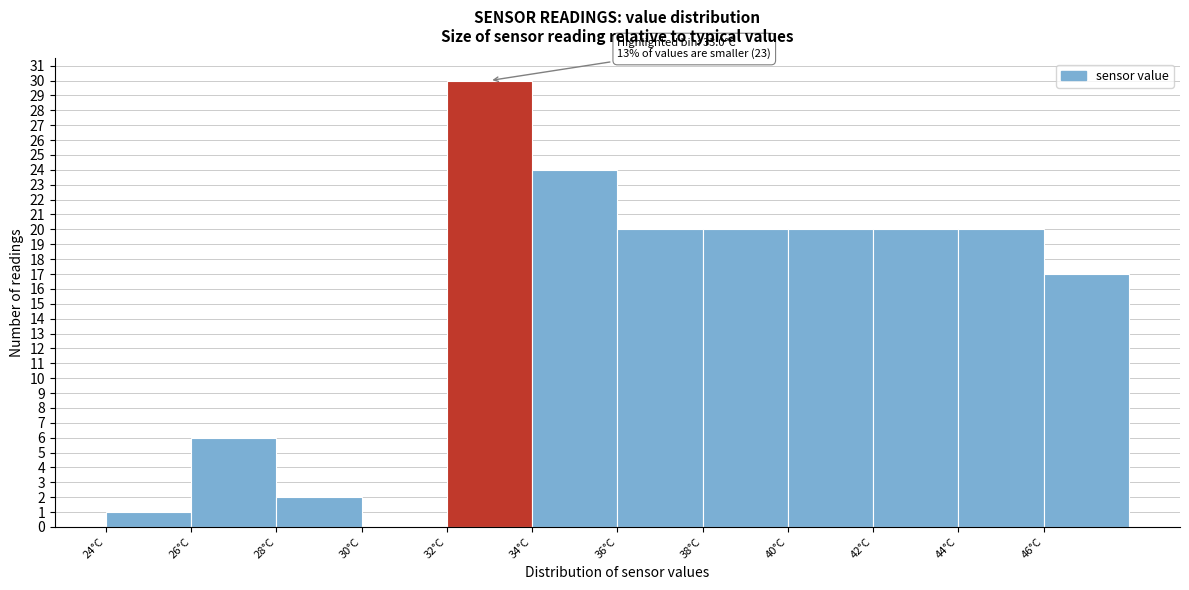

Over which range of the x-axis is the bar tallest?

32 to 34